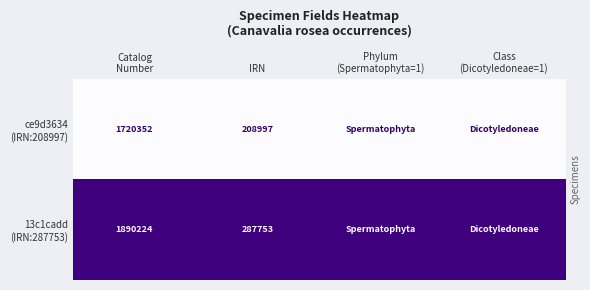

What is the total value across all series at IRN?

496750